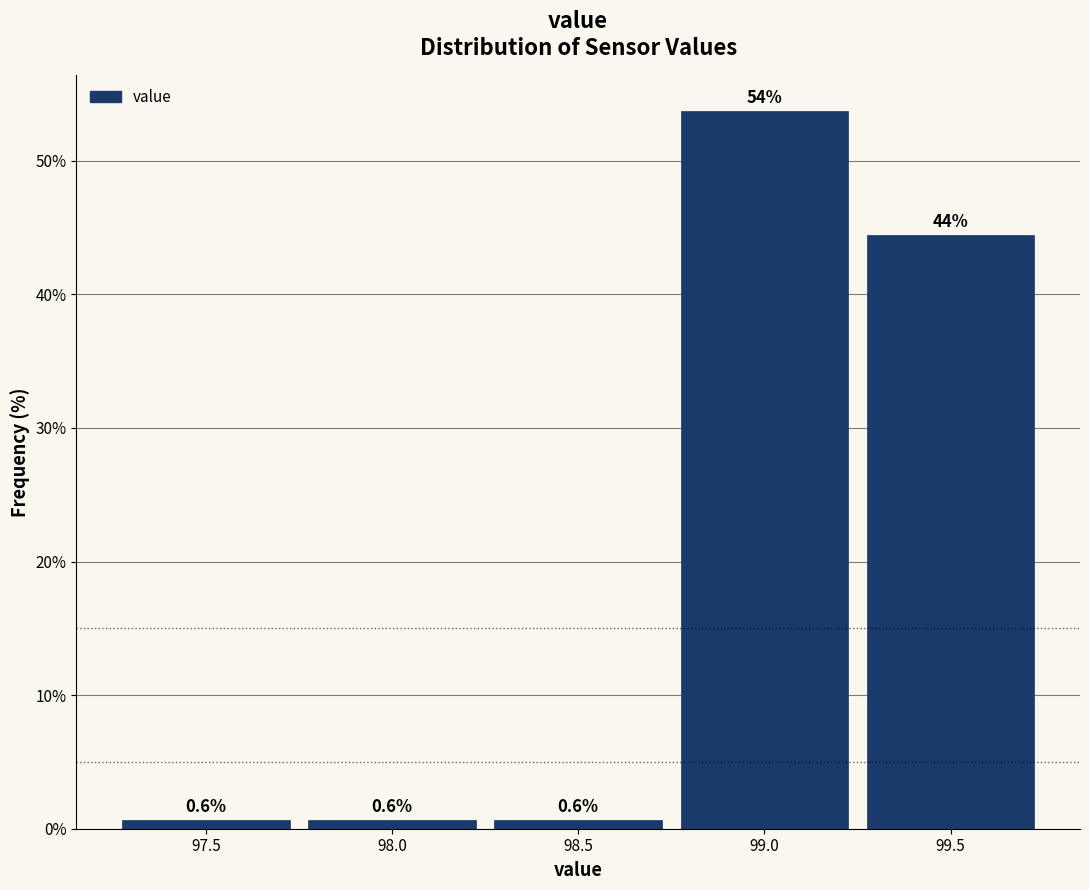

Over which range of the x-axis is the bar tallest?

98.75 to 99.25